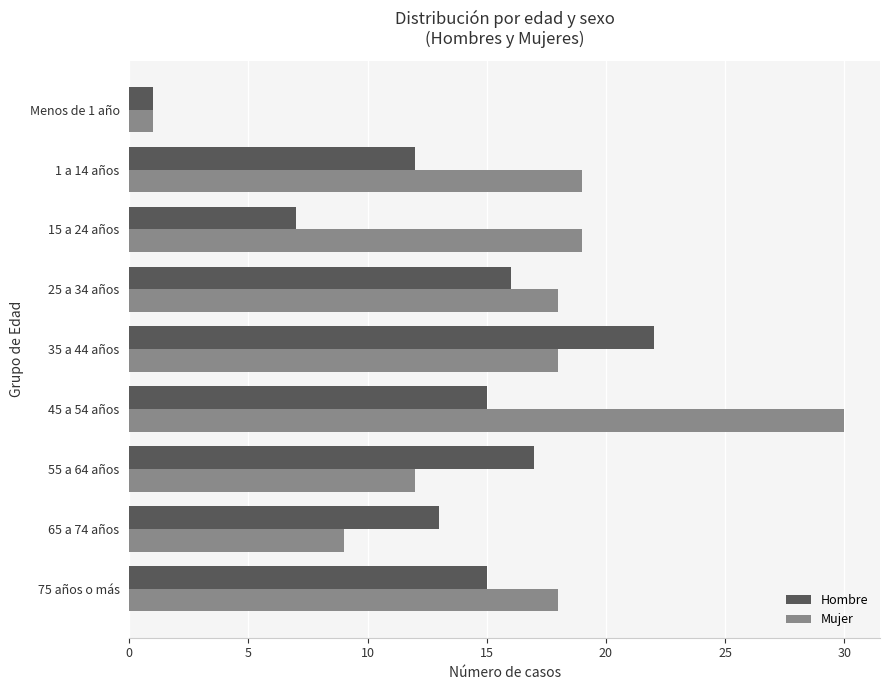

What is the difference between the highest and lowest values at 75 años o más?

3